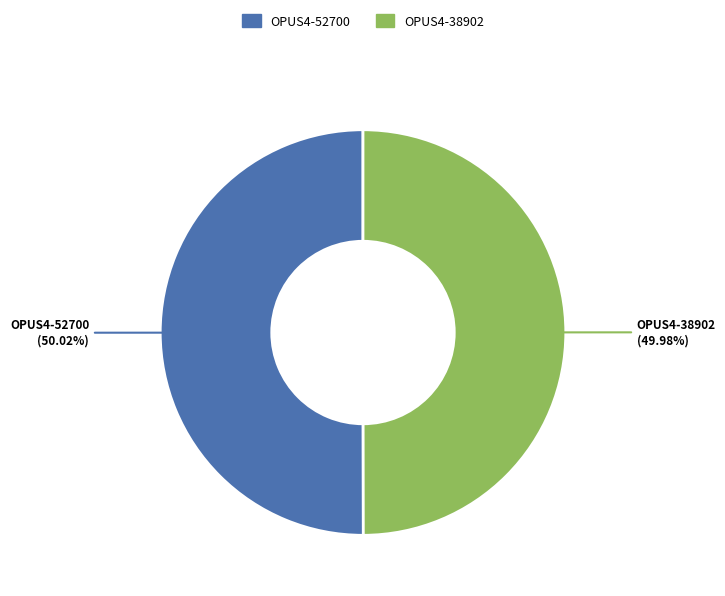

How many slices are in this pie chart?

2